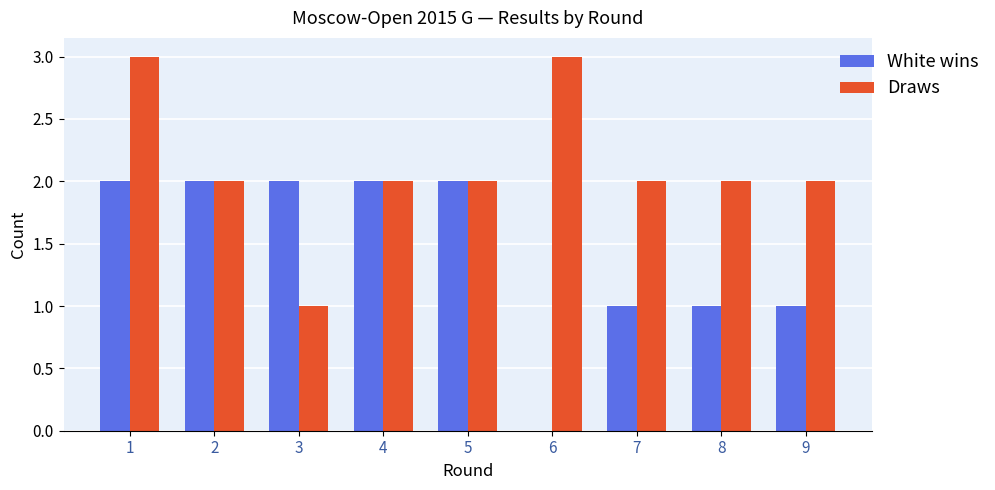

What is the maximum value shown in the chart?

3